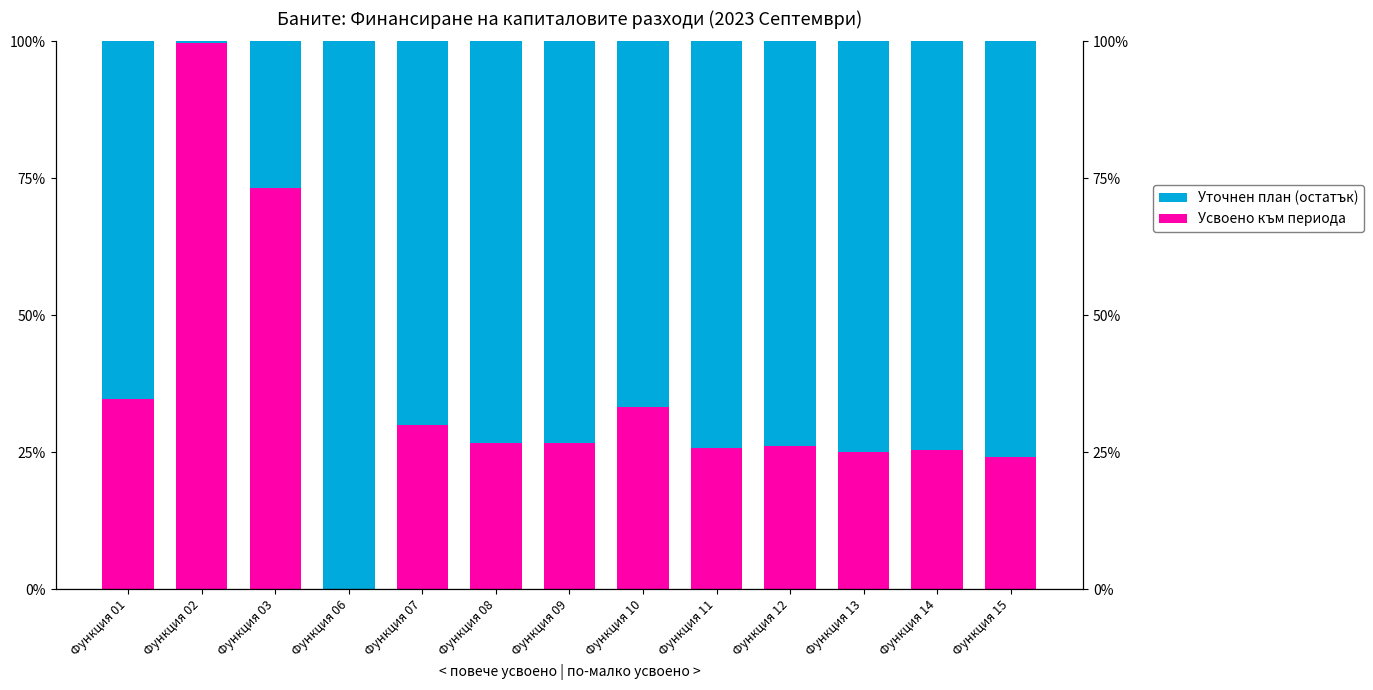

Which category has the lowest value in the Уточнен план (остатък) series?

Функция 02